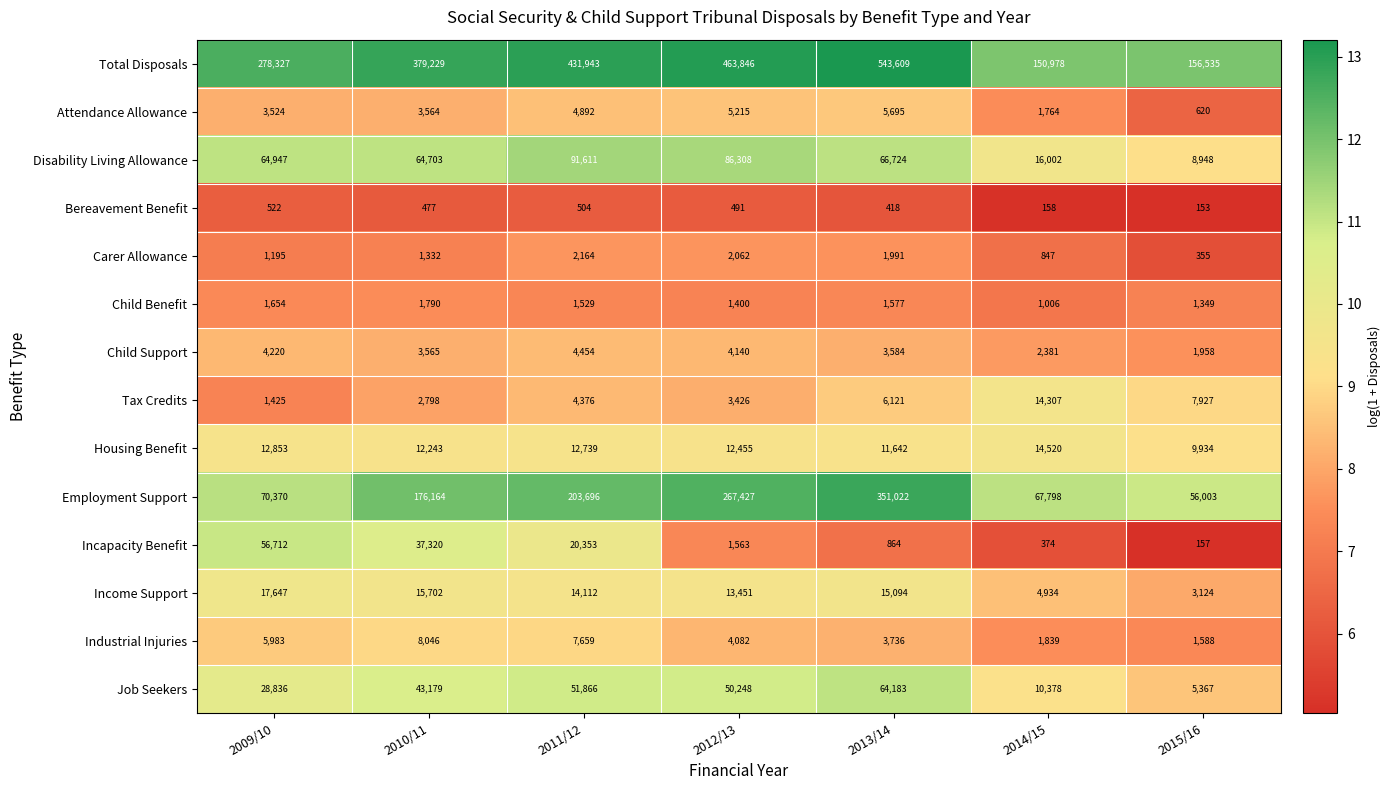

True or false: Industrial Injuries has a value of 10777 at 2010/11.

False